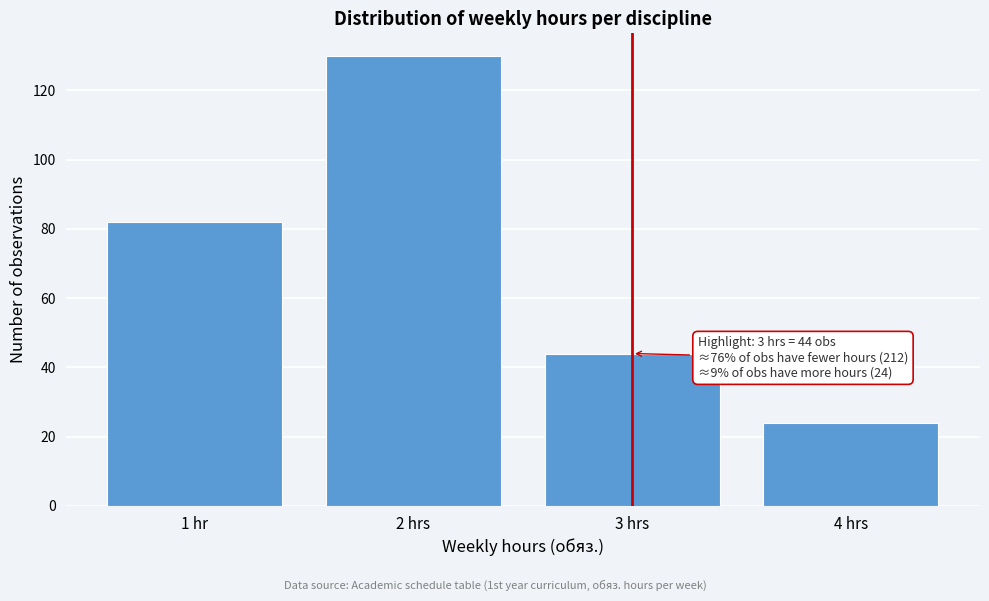

Reading right to left, transcribe all the data shown in this chart.

24	44	130	82